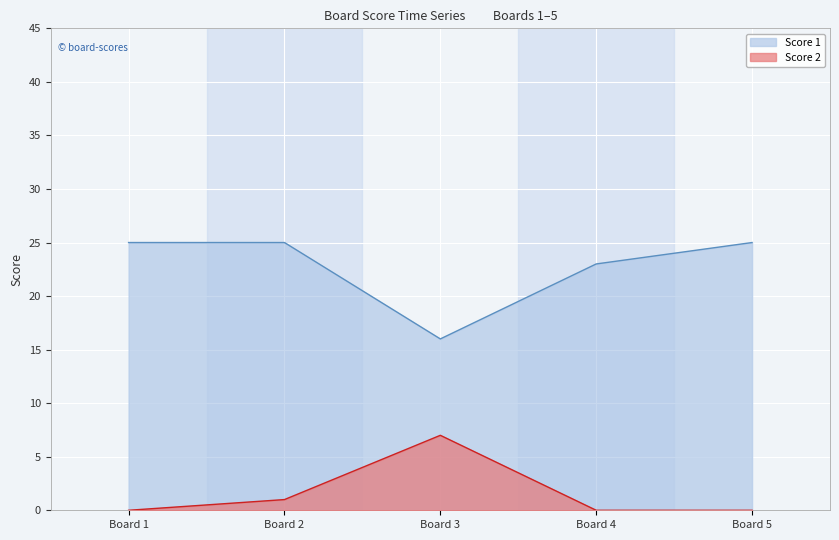

At 4, list the series in order from largest to smallest.

Score 1, Score 2